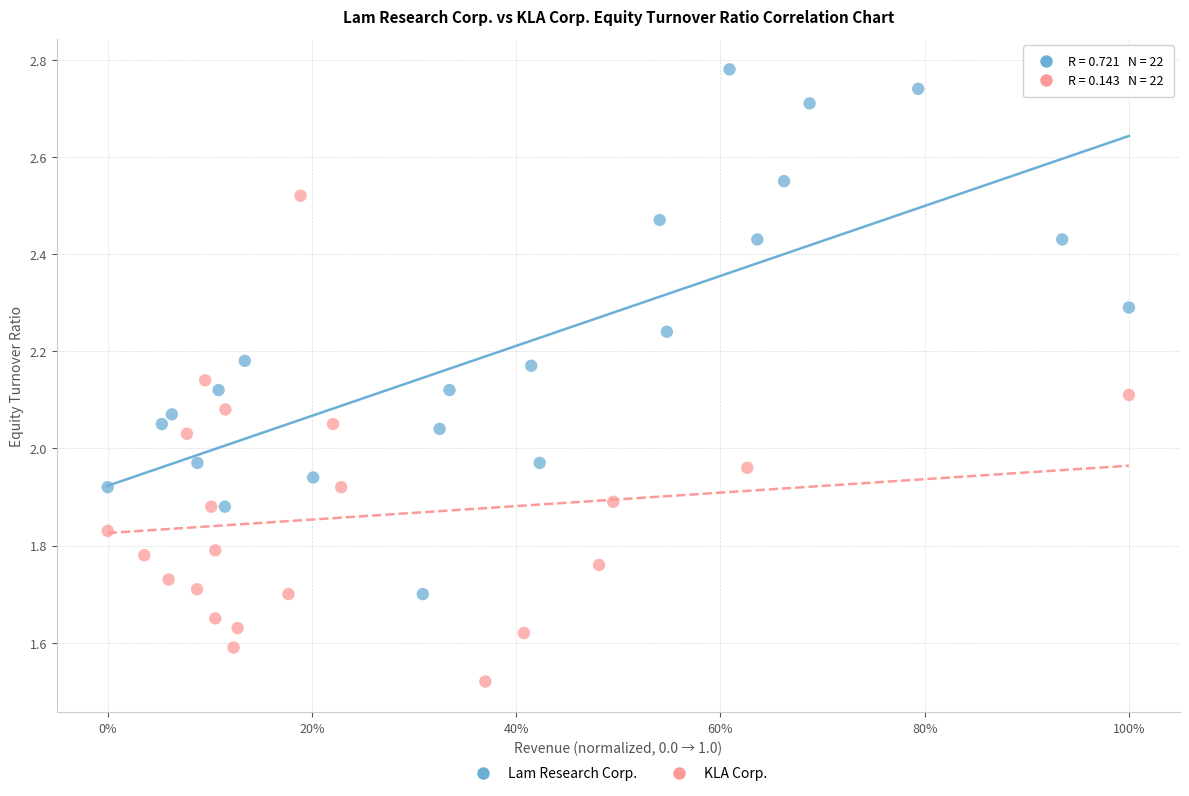

What are all the series names shown in the legend?

Lam Research Corp., KLA Corp.